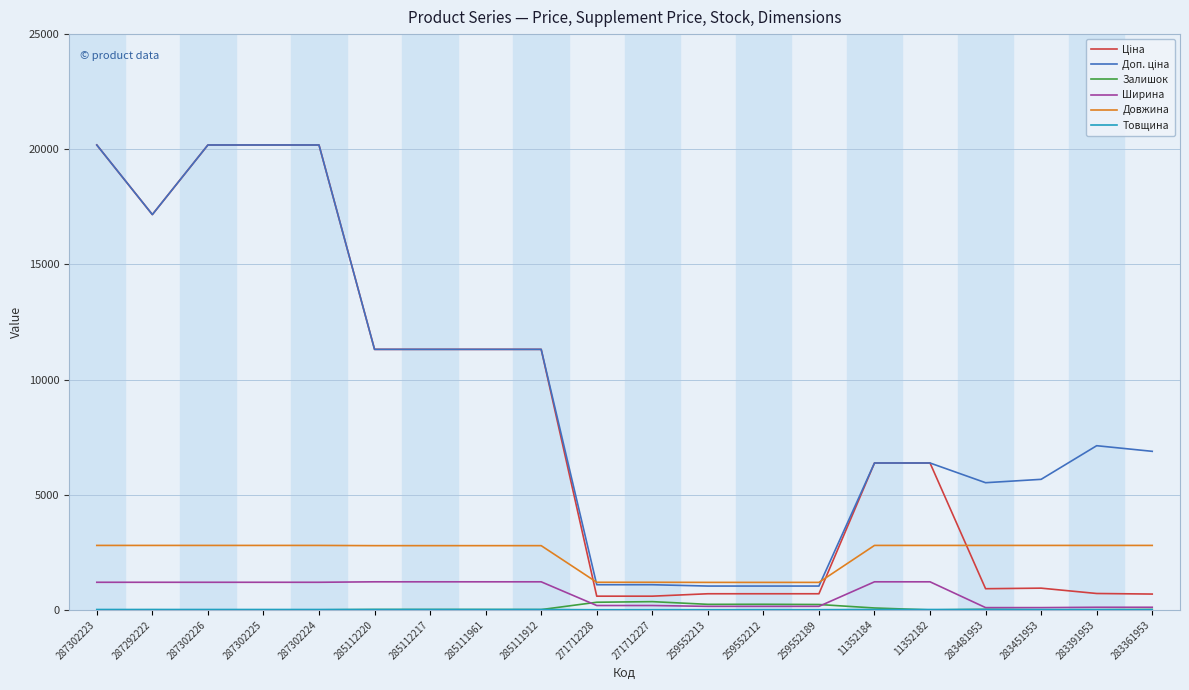

The value of Ширина at 285112220 is 1220.0. True or false?

True